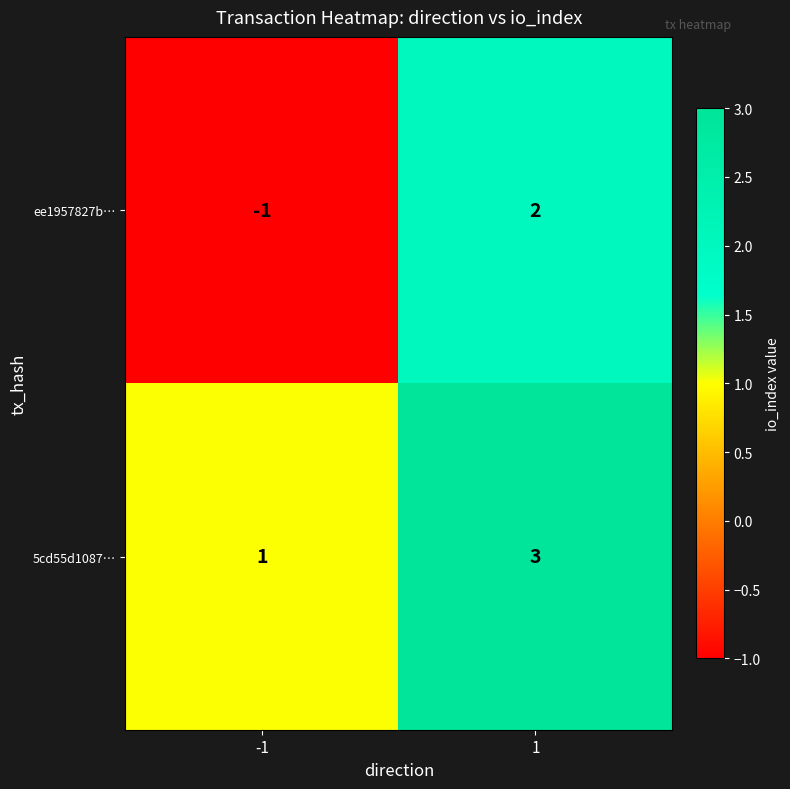

What is the approximate value of 5cd55d1087… at 1?

3